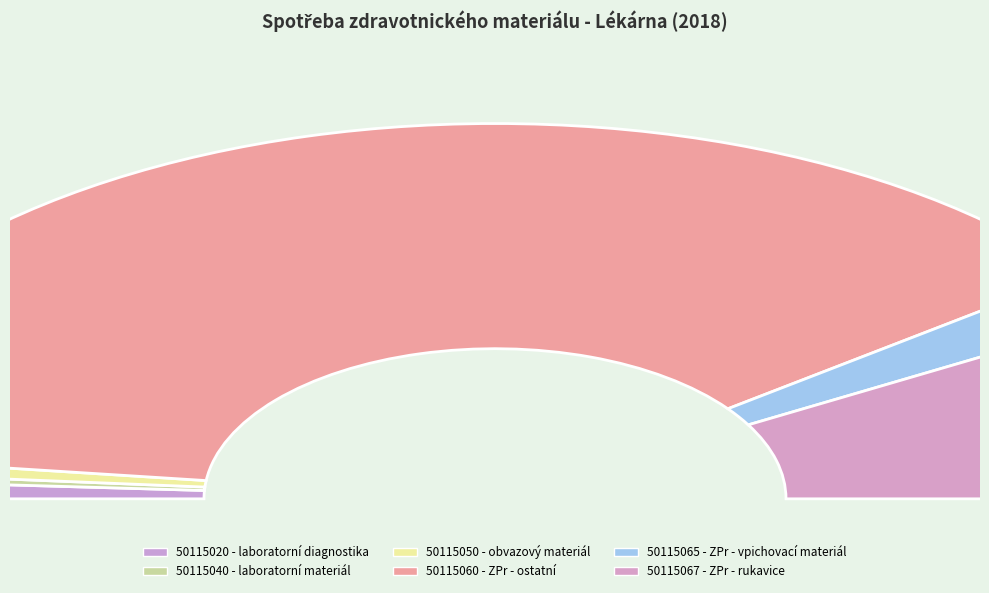

Which slice is the smallest?

50115040 - laboratorní materiál